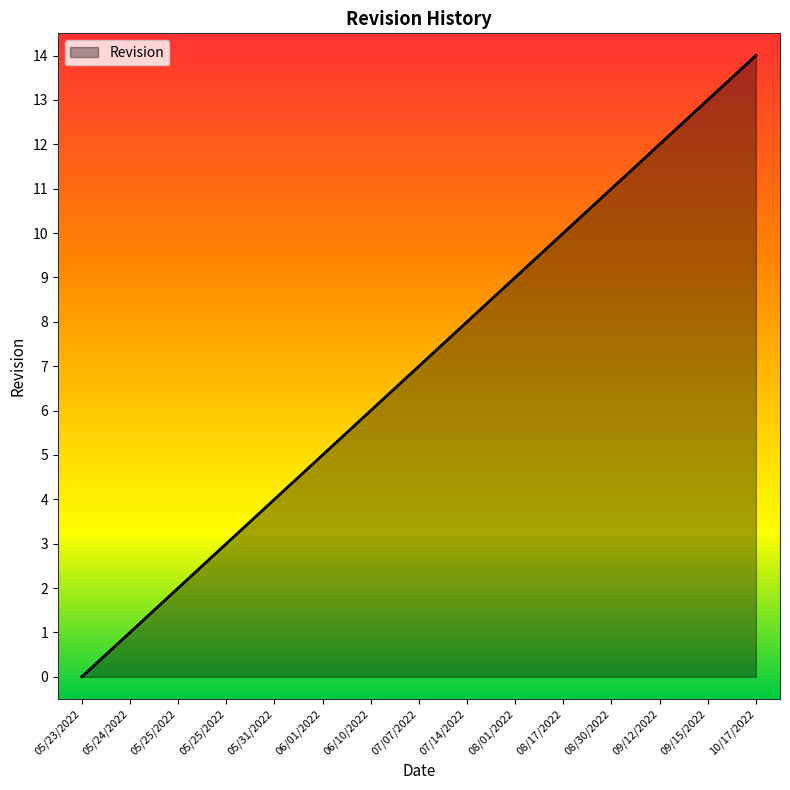

List the labels in order of value, smallest first.

05/23/2022, 05/24/2022, 05/25/2022, 05/25/2022, 05/31/2022, 06/01/2022, 06/10/2022, 07/07/2022, 07/14/2022, 08/01/2022, 08/17/2022, 08/30/2022, 09/12/2022, 09/15/2022, 10/17/2022